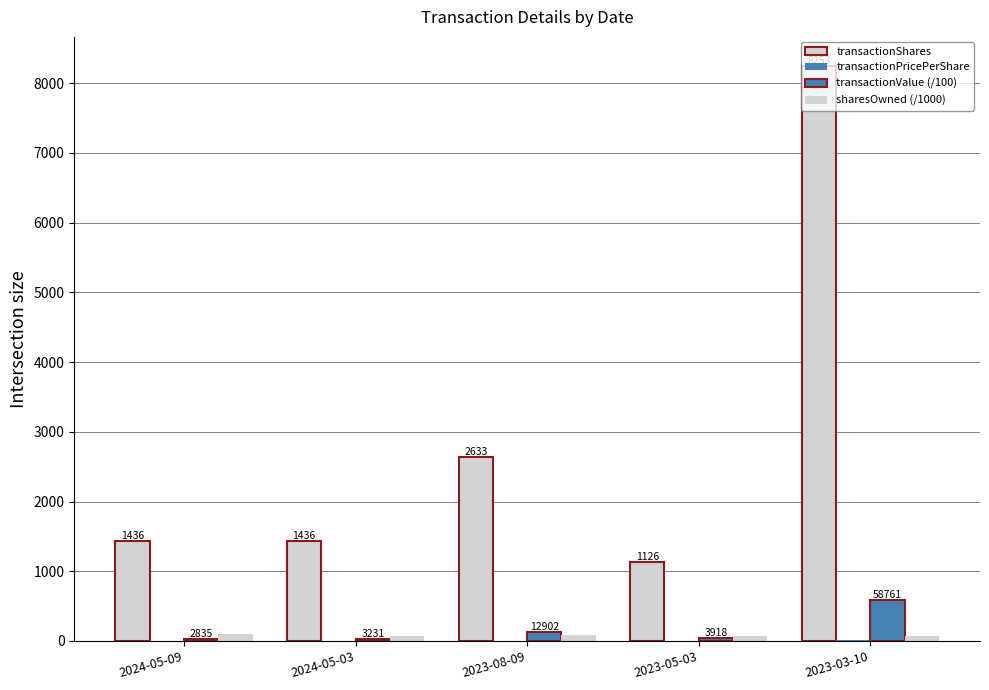

What is the minimum value for transactionValue (/100)?

28.4